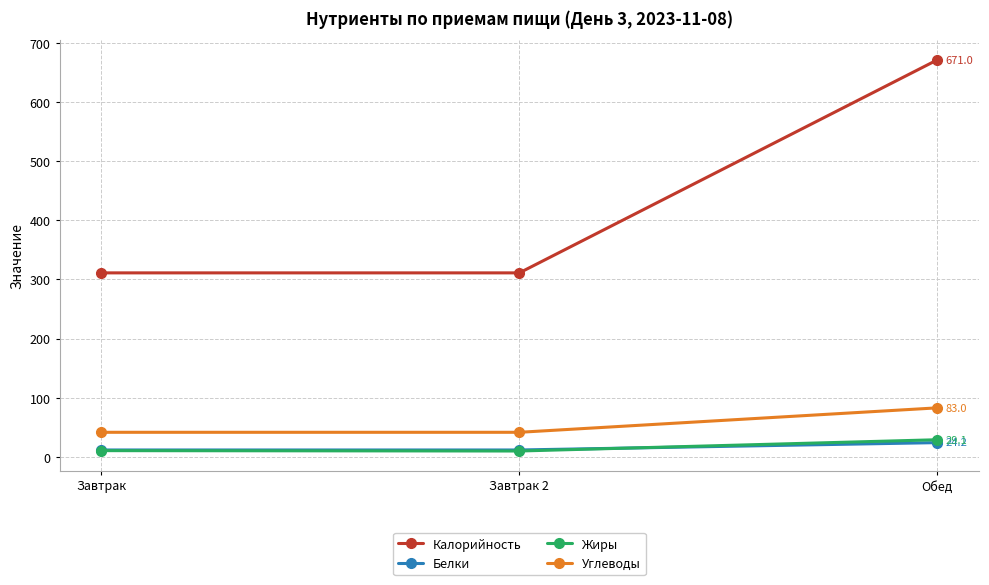

Is the value of Калорийность at Обед greater than the value of Углеводы at Завтрак 2?

Yes